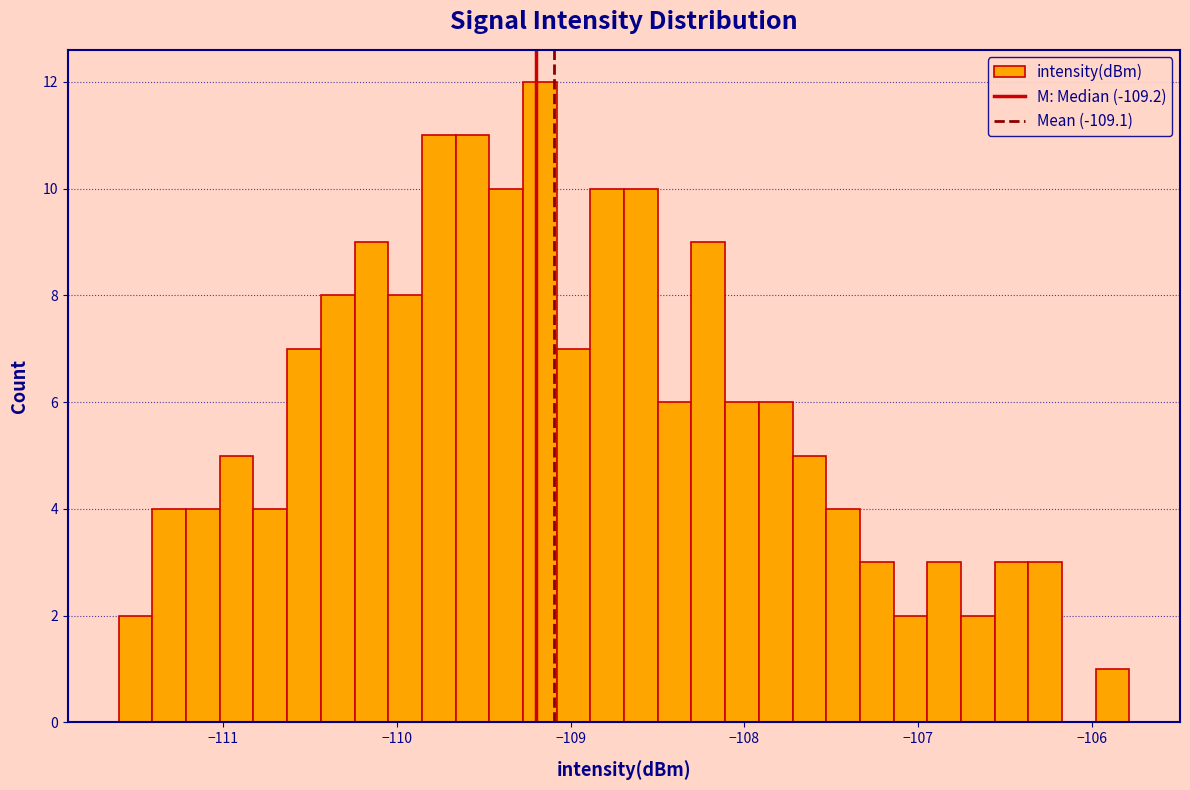

Around what value on the x-axis is the tallest bar? Give the approximate position of its centre, as read against the axis.

-109.2